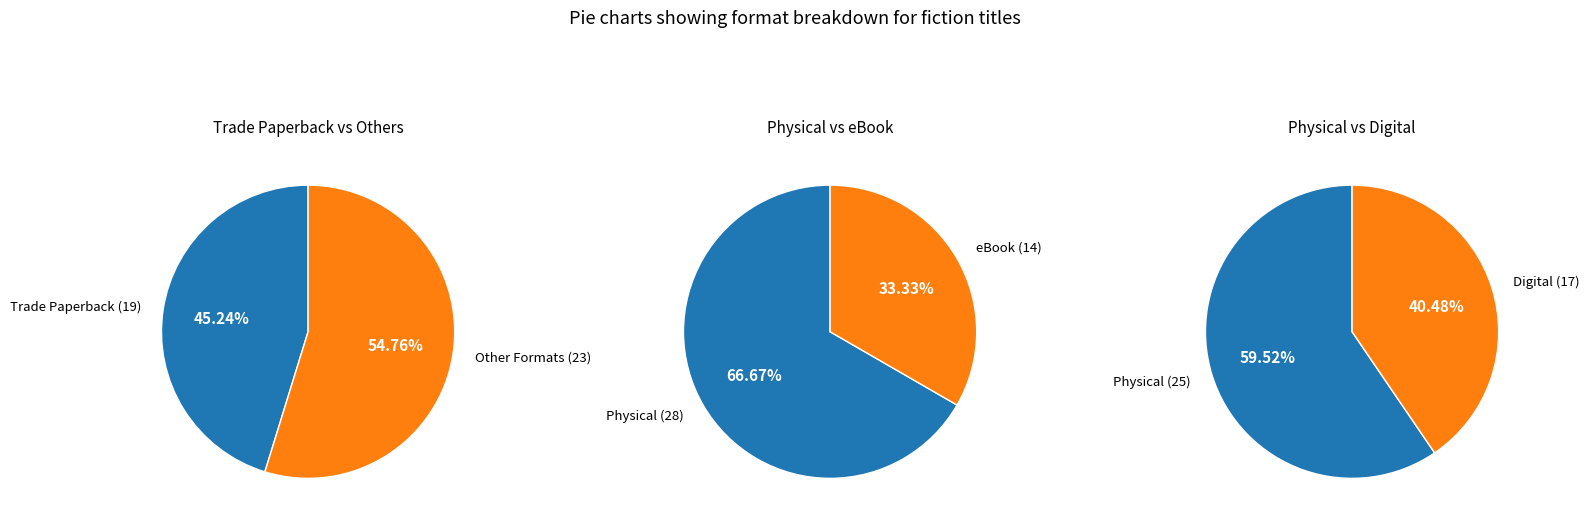

How many segments does this pie chart have?

6